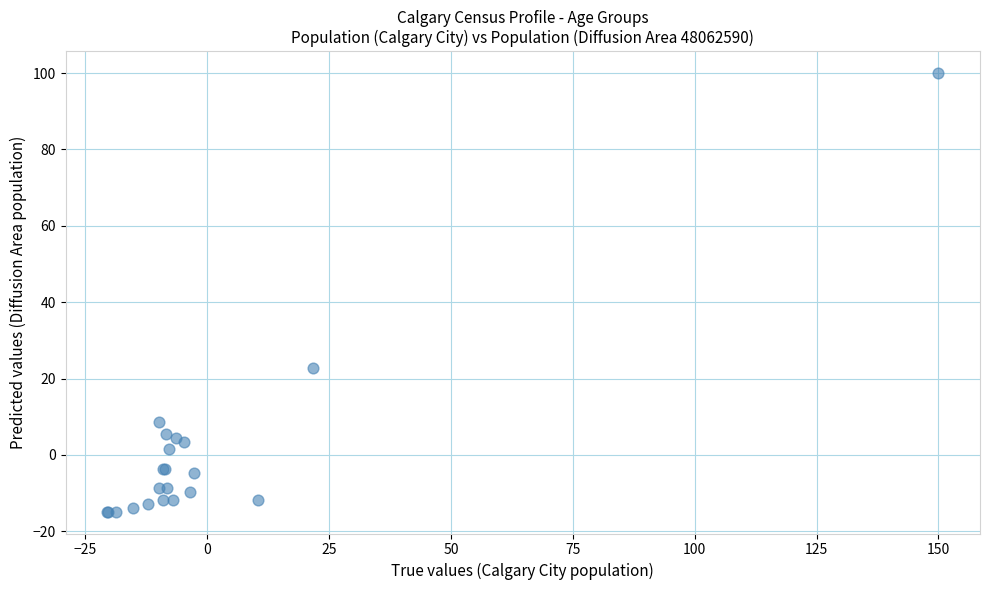

What Y value in the scatter plot is closest to 42?

22.7